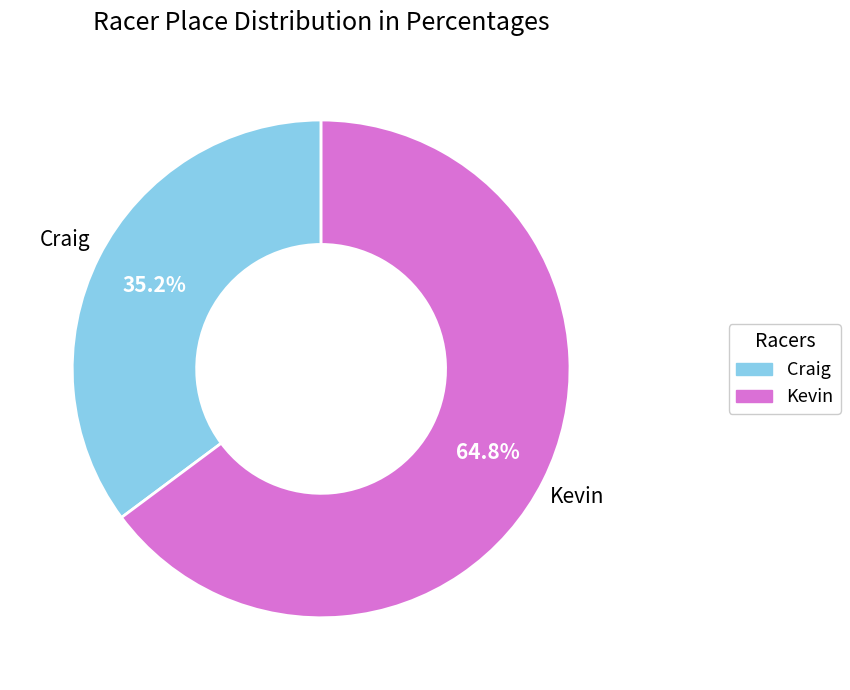

Is it true that Kevin is 76% of the pie?

False